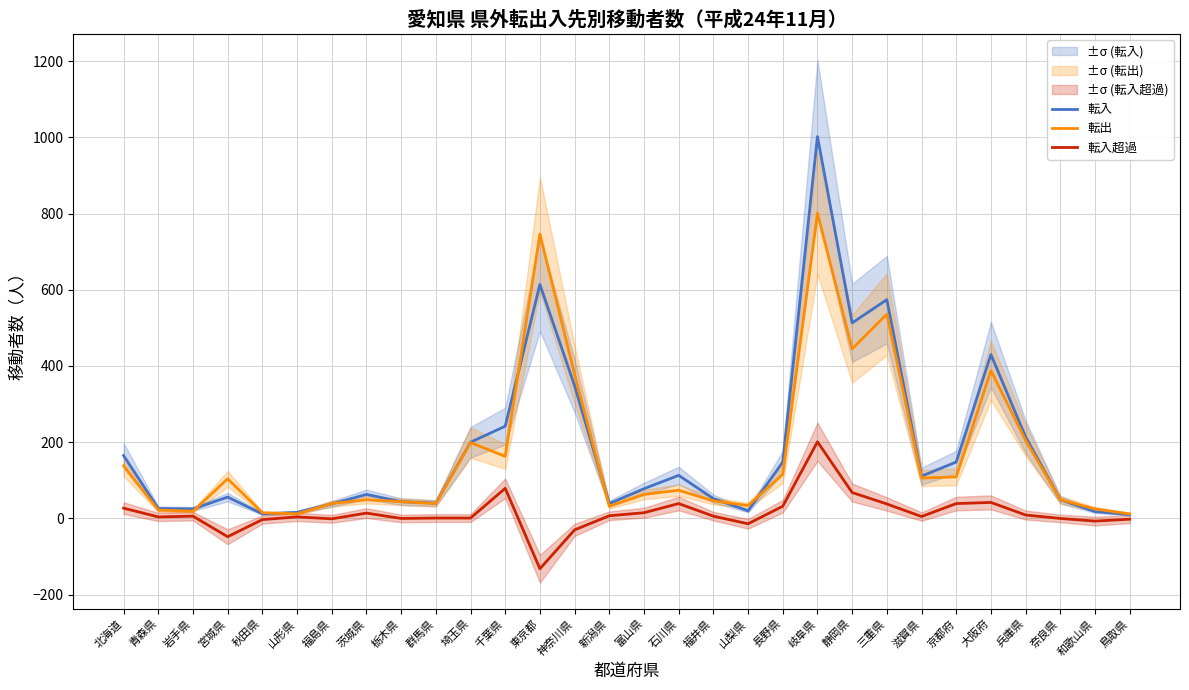

True or false: 転出 and 転入超過 cross at least once.

False